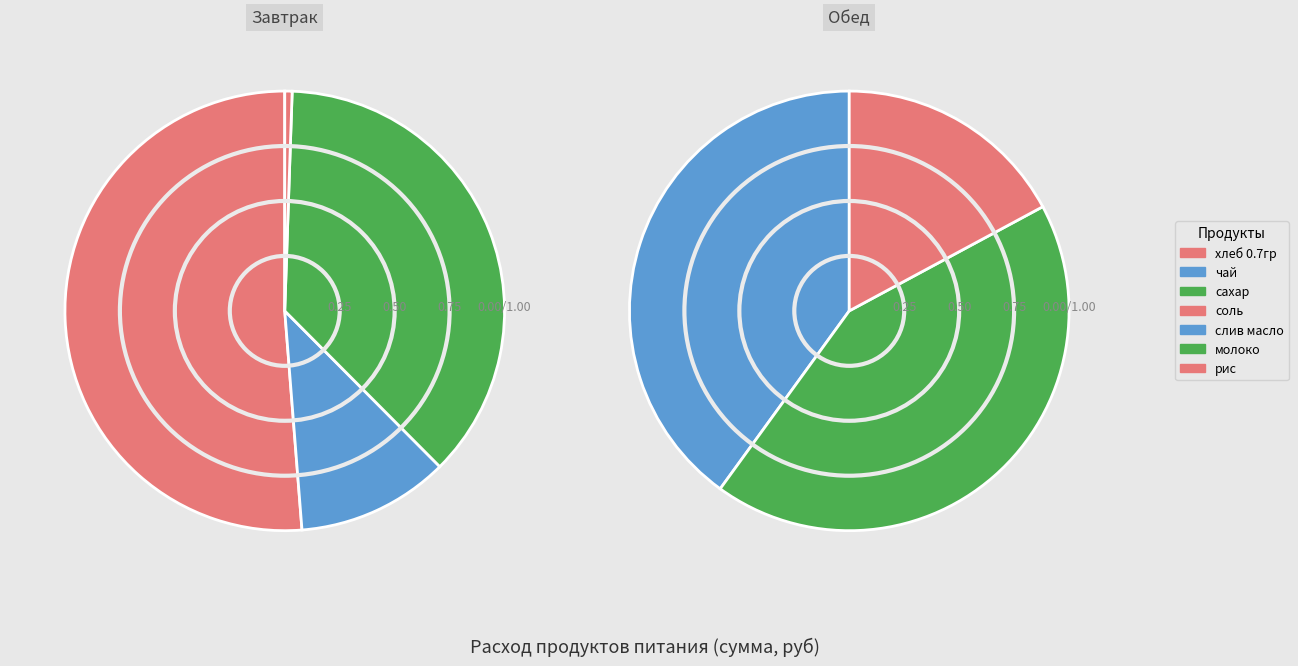

Is сахар the majority of the pie?

No